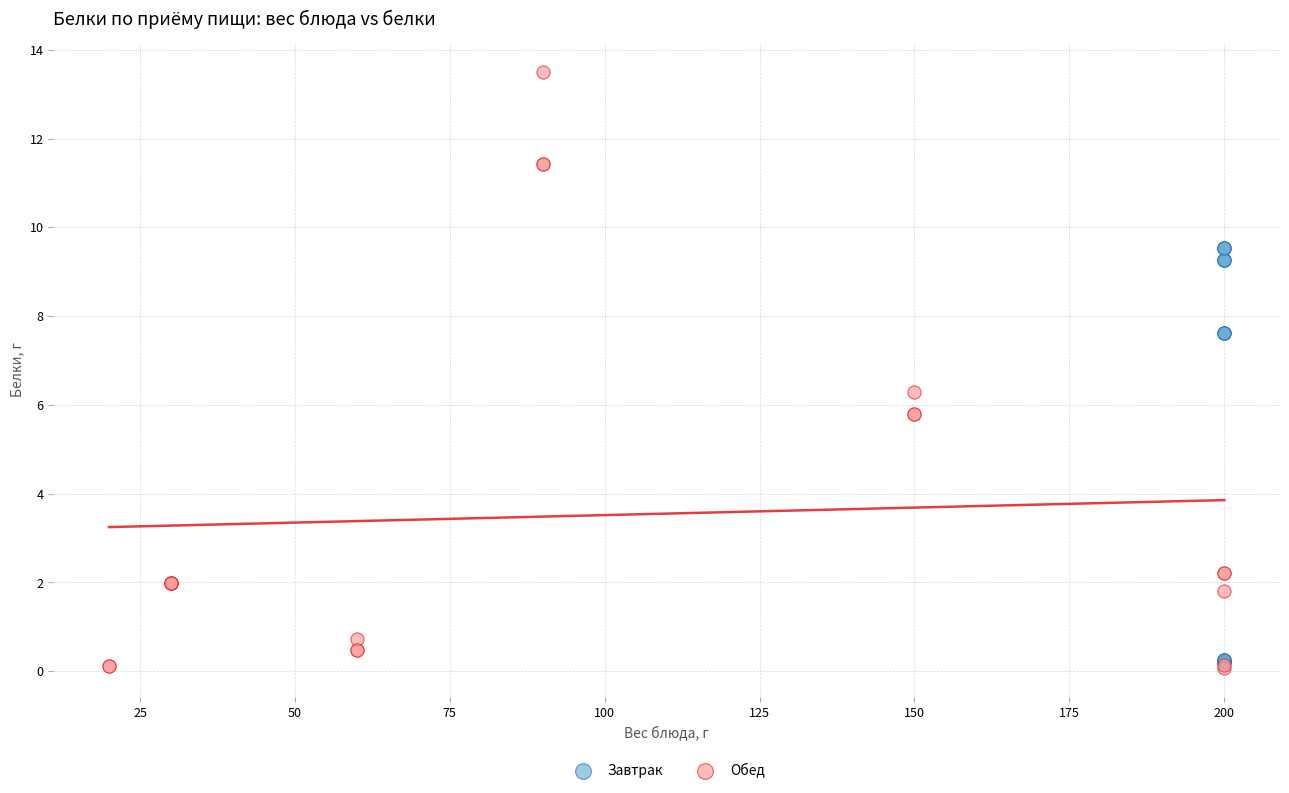

Which series has the widest spread of Y values?

Обед